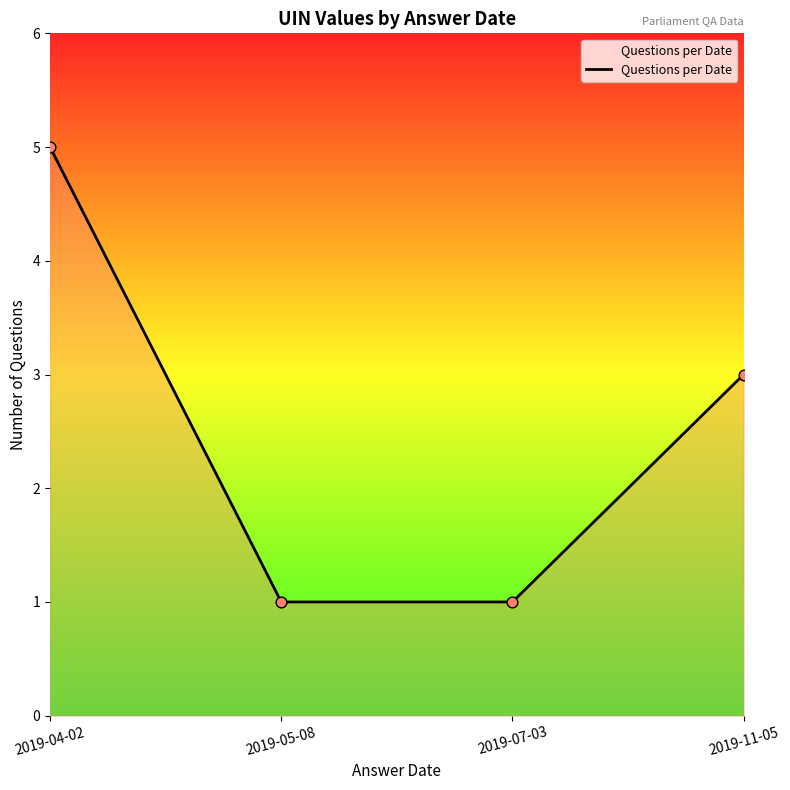

Between 2019-07-03 and 2019-04-02, which is larger?

2019-04-02